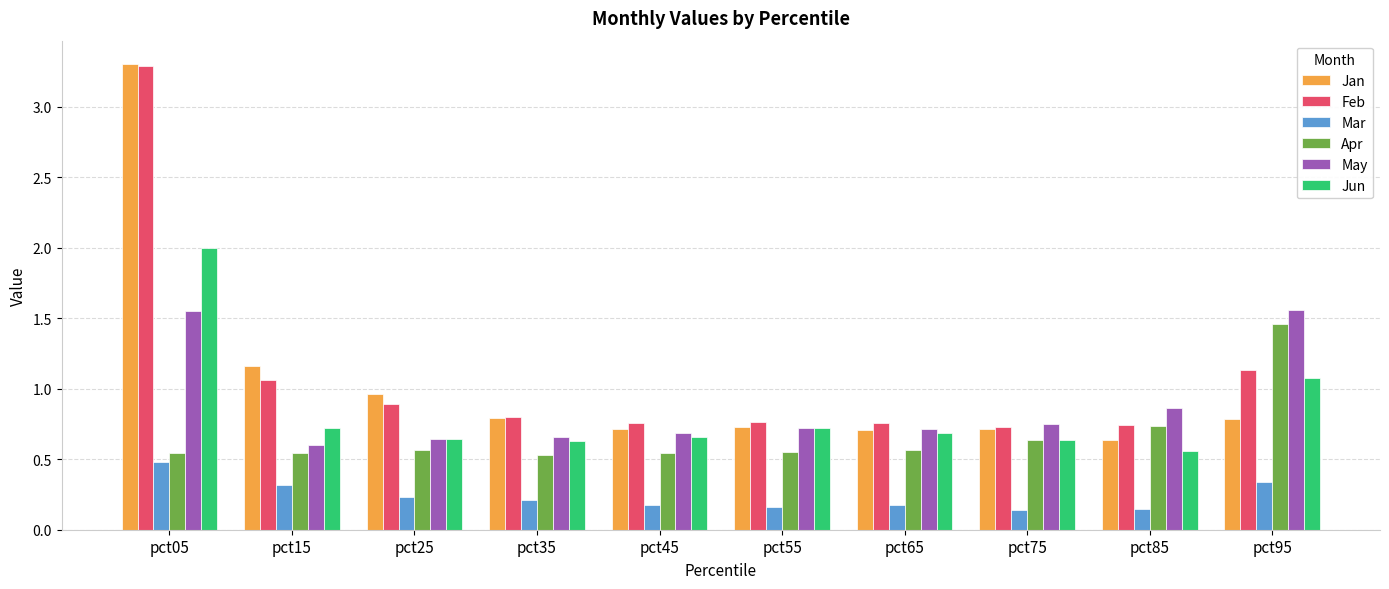

At which category is the sum across all series the highest?

pct05